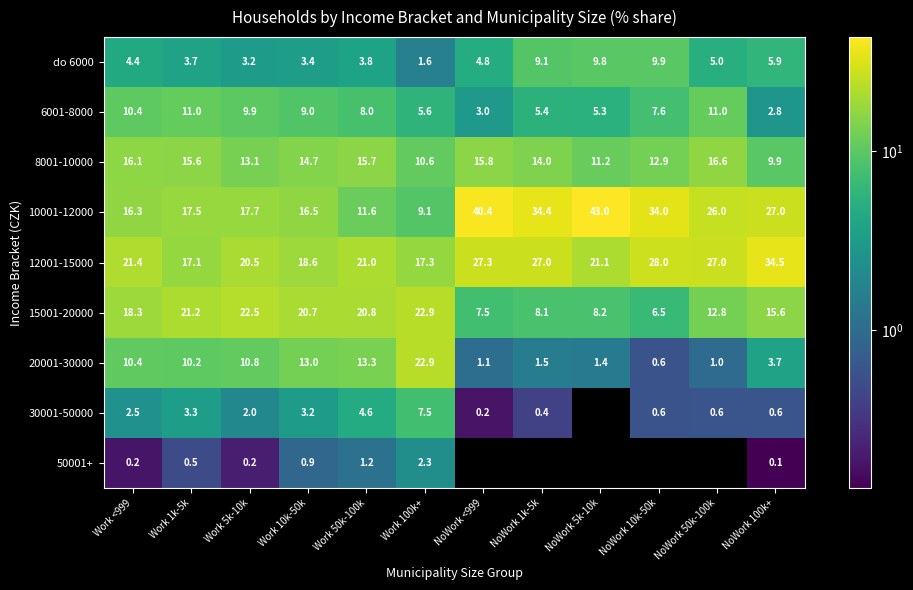

Is the value of 20001-30000 at NoWork 5k-10k greater than the value of 10001-12000 at NoWork <999?

No